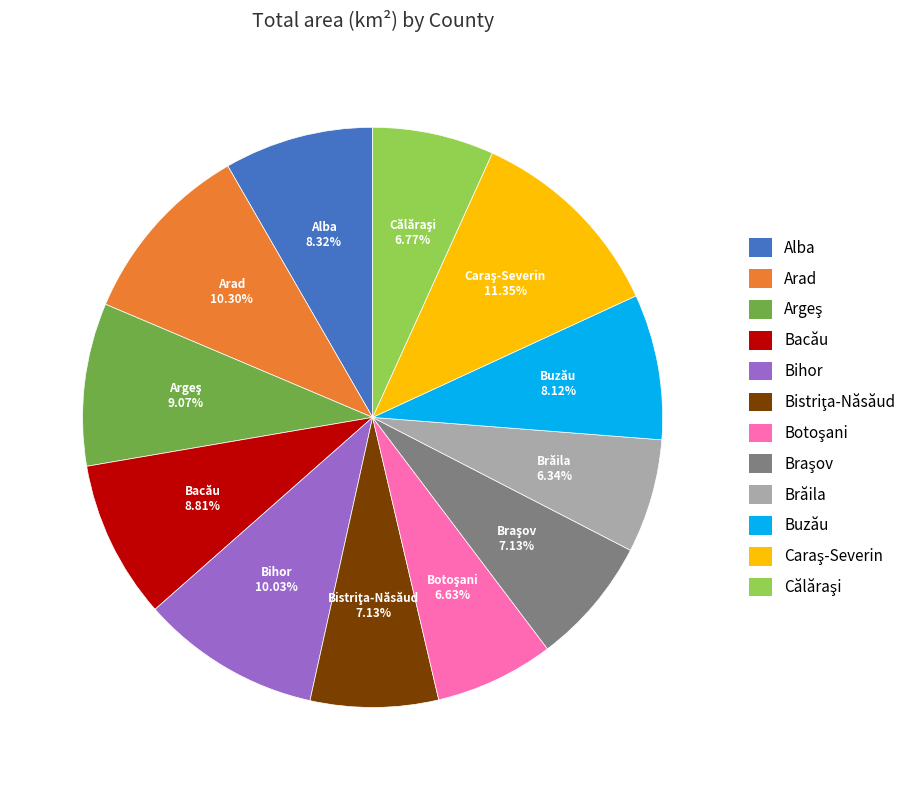

What is the ratio of the value at Buzău to the value at Bacău?

0.9